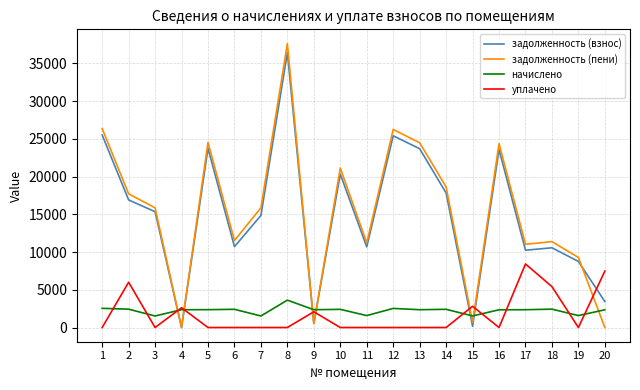

Where is задолженность (взнос) nearest to the value 18211?

14